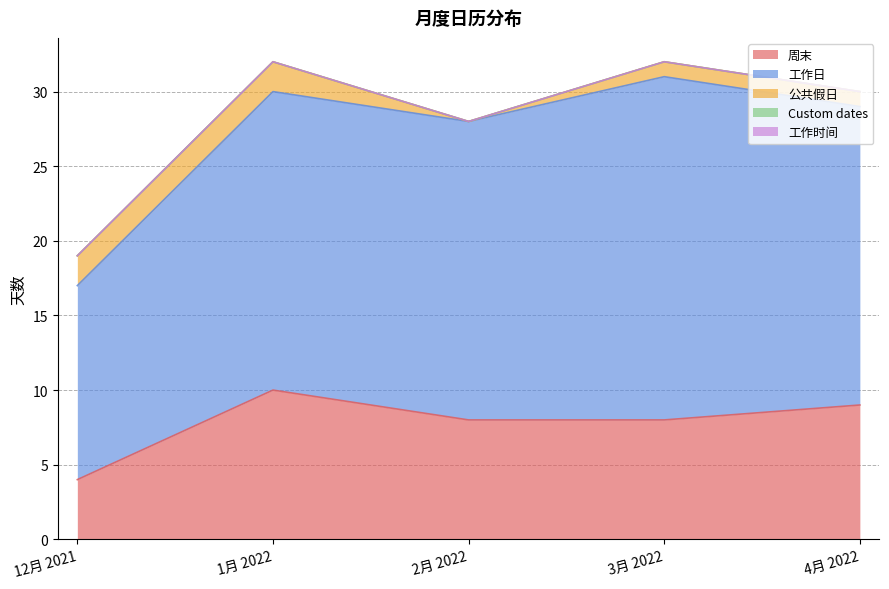

How many distinct data groups are displayed?

5